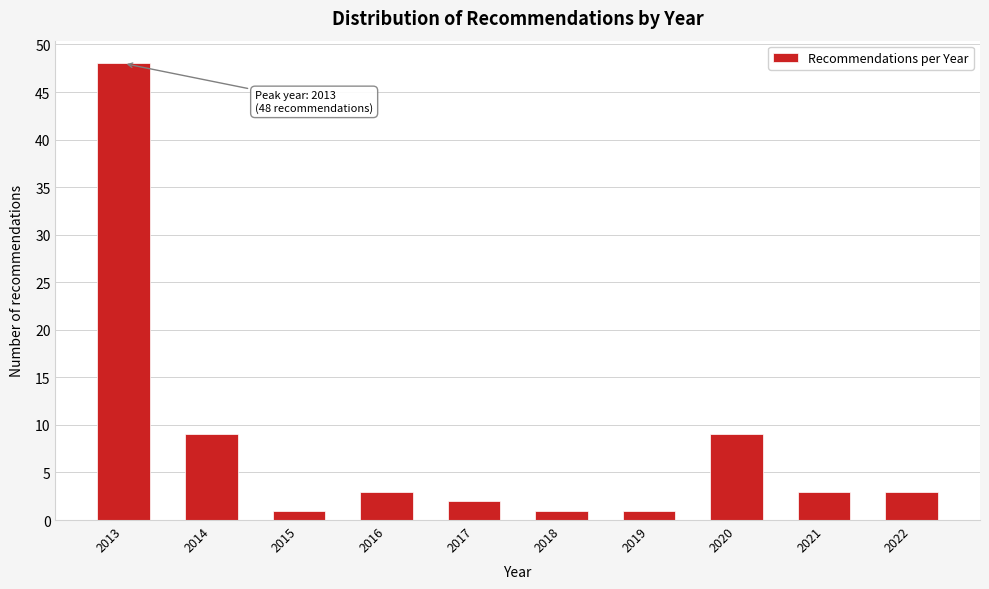

Reading left to right, list all the values displayed in this chart.

48	9	1	3	2	1	1	9	3	3